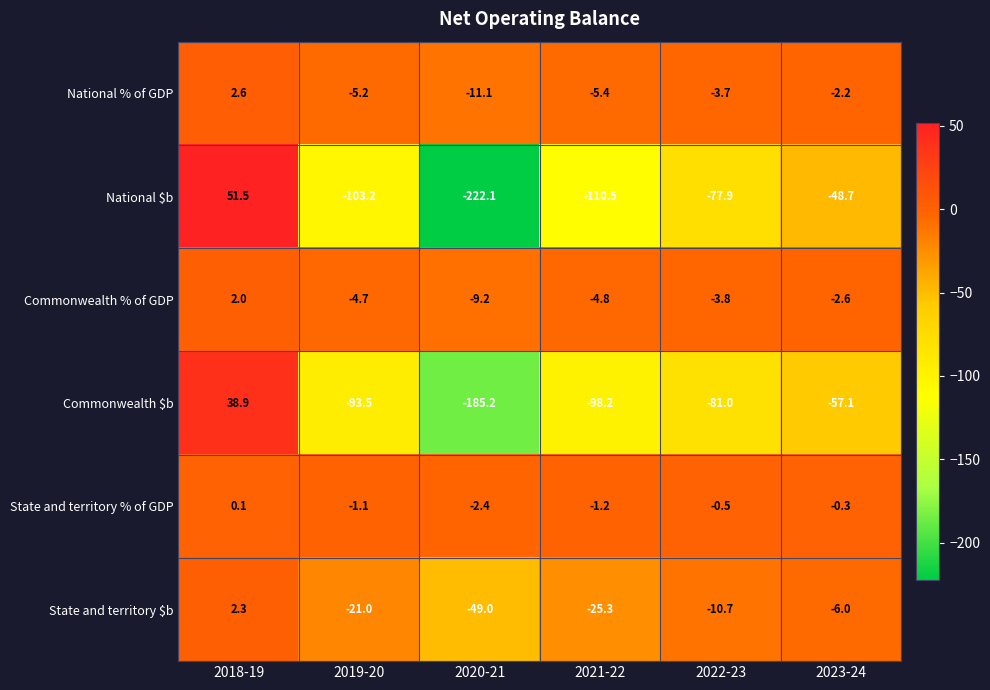

What is the spread (max minus min) of values at 2022-23?

80.5